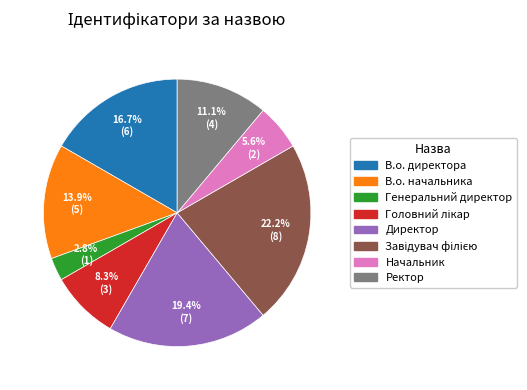

How many segments does this pie chart have?

8